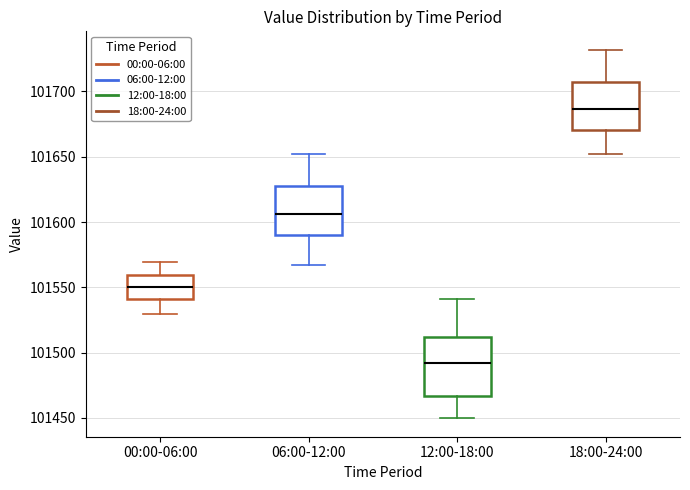

Reading left to right, transcribe this box plot: for each box, give where its median line is, the range the box spans, and where its two whiskers end, as read against the y-axis. The values are not printed on the chart, so give them approximately, as read against the axis.

00:00-06:00: median 101550, box 101540 to 101560, whiskers 101530 to 101570
06:00-12:00: median 101605, box 101590 to 101625, whiskers 101565 to 101650
12:00-18:00: median 101490, box 101465 to 101510, whiskers 101450 to 101540
18:00-24:00: median 101685, box 101670 to 101705, whiskers 101650 to 101730